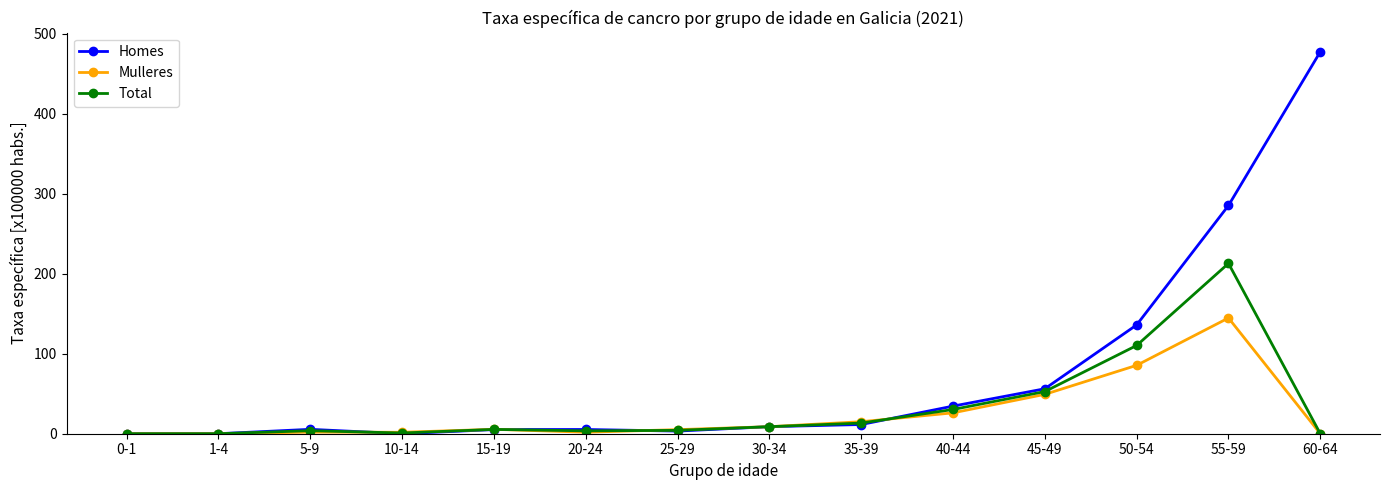

In Mulleres, how many points are higher than both neighbors (excluding endpoints)?

3